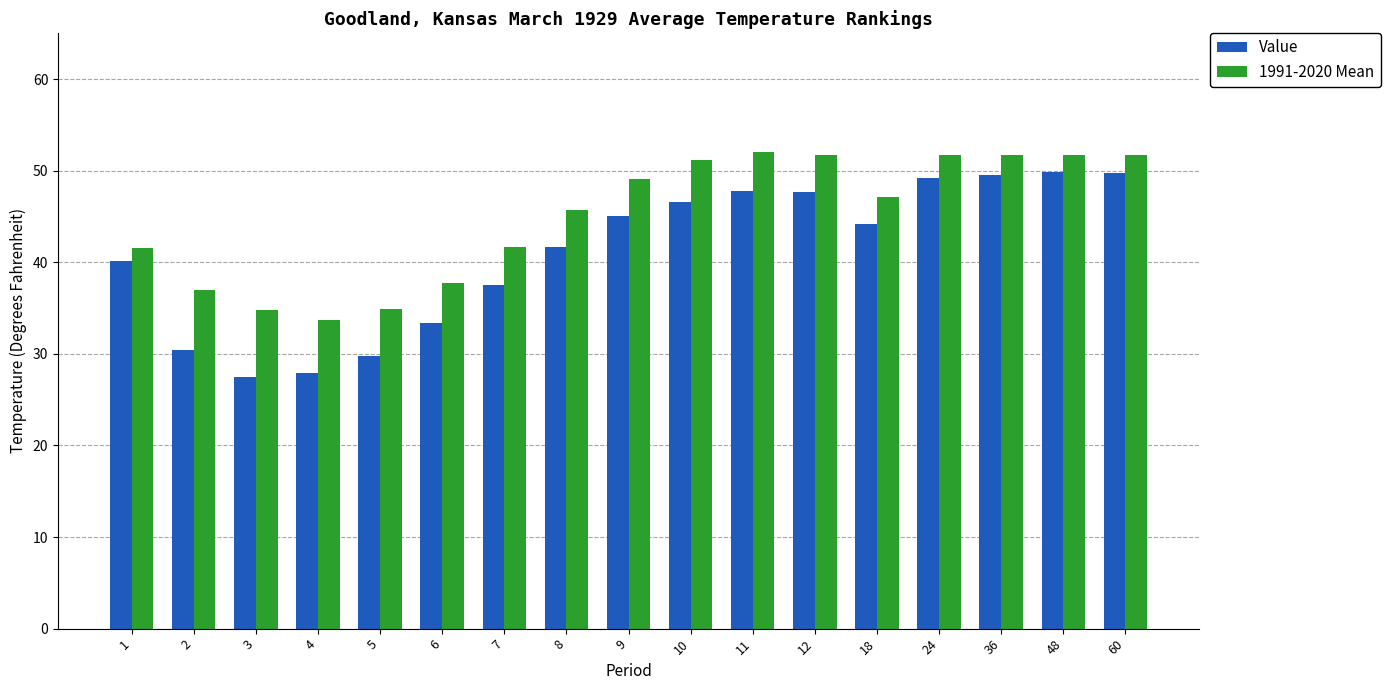

What is the difference between the second highest and minimum values in the 1991-2020 Mean series?

18.0